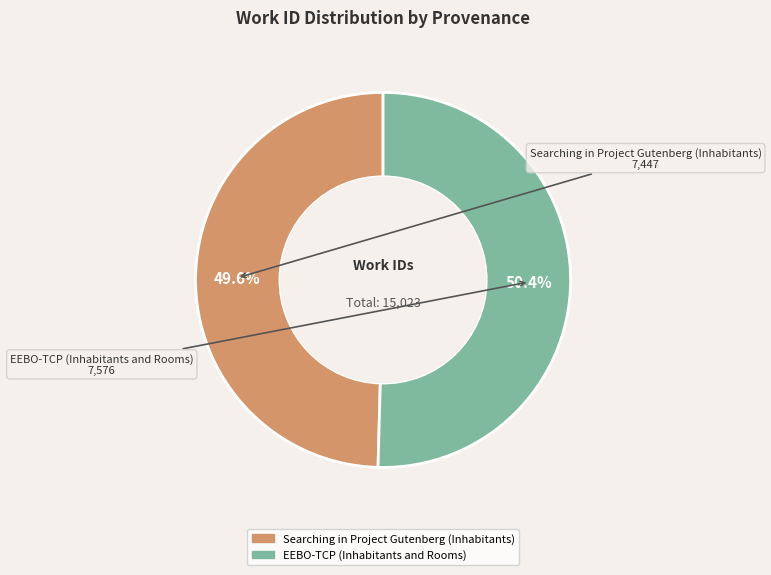

Is the sum of EEBO-TCP (Inhabitants and Rooms) and Searching in Project Gutenberg (Inhabitants) greater than half?

Yes